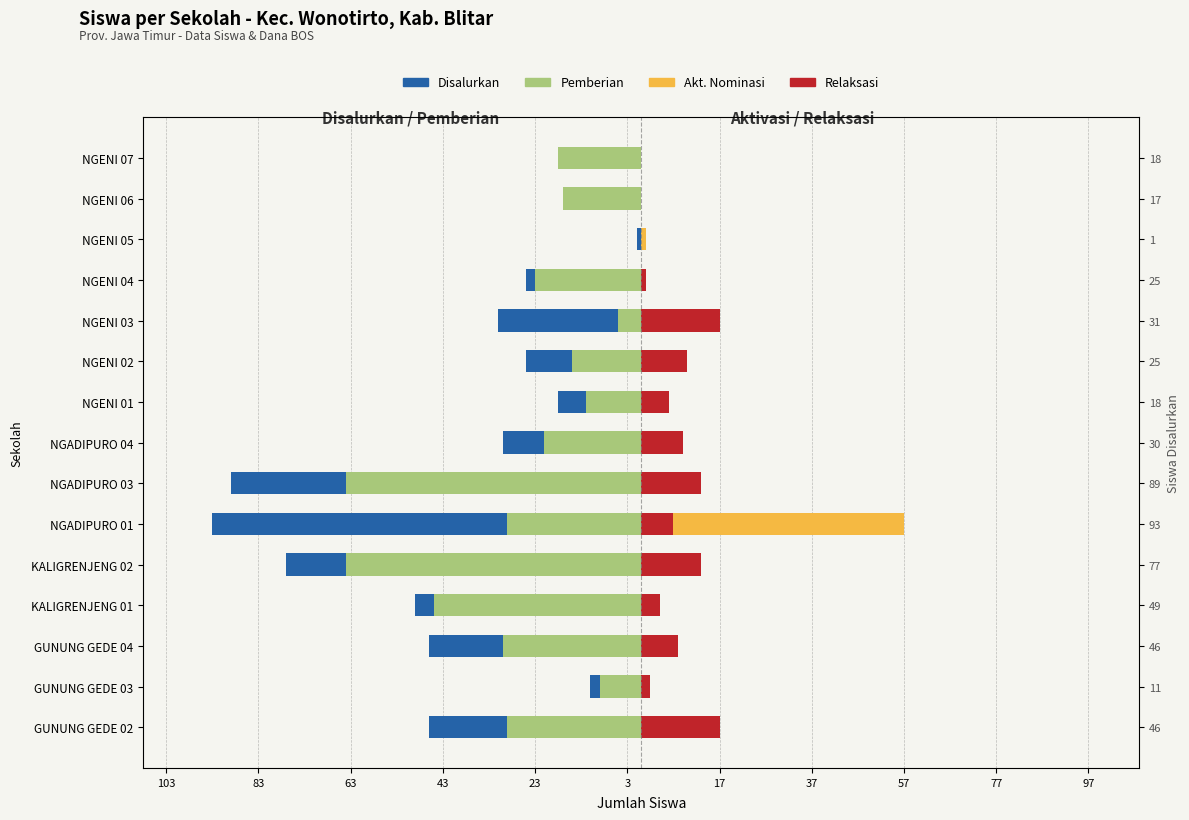

What is the sum of the Relaksasi values at NGENI 02 and GUNUNG GEDE 04?

18